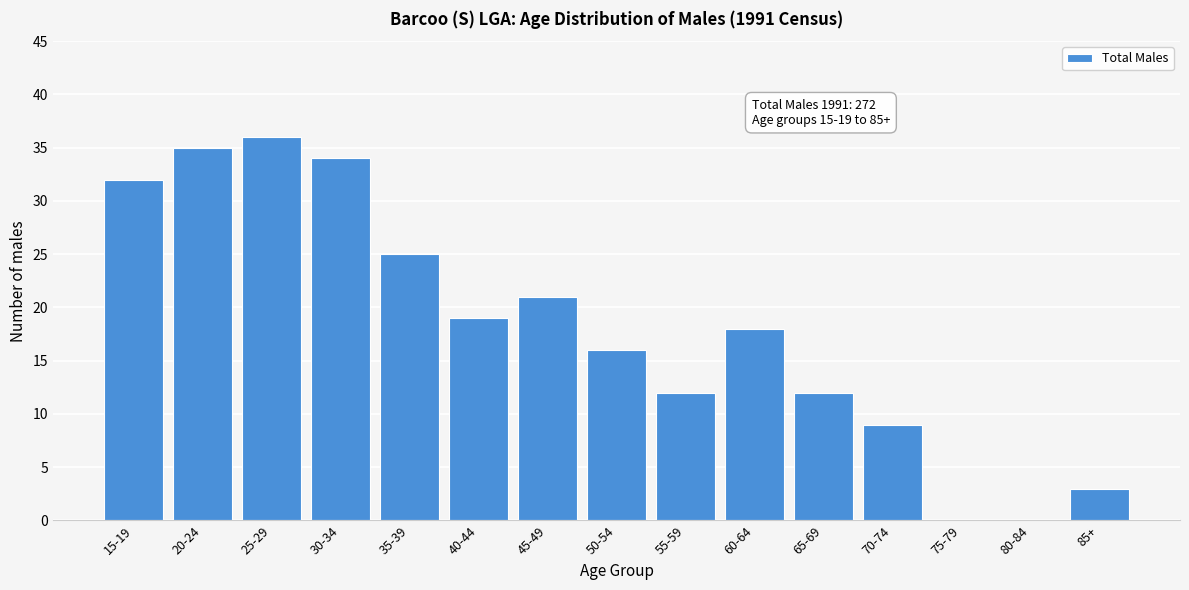

Reading right to left, extract all data points from this chart.

85+=3	80-84=0	75-79=0	70-74=9	65-69=12	60-64=18	55-59=12	50-54=16	45-49=21	40-44=19	35-39=25	30-34=34	25-29=36	20-24=35	15-19=32